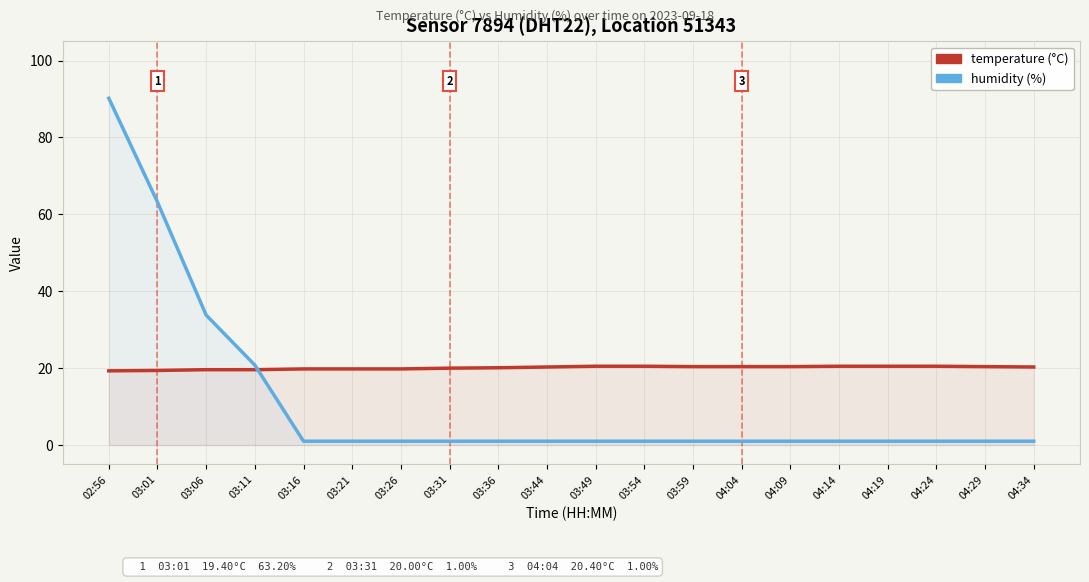

At which category is the sum across all series the highest?

02:56